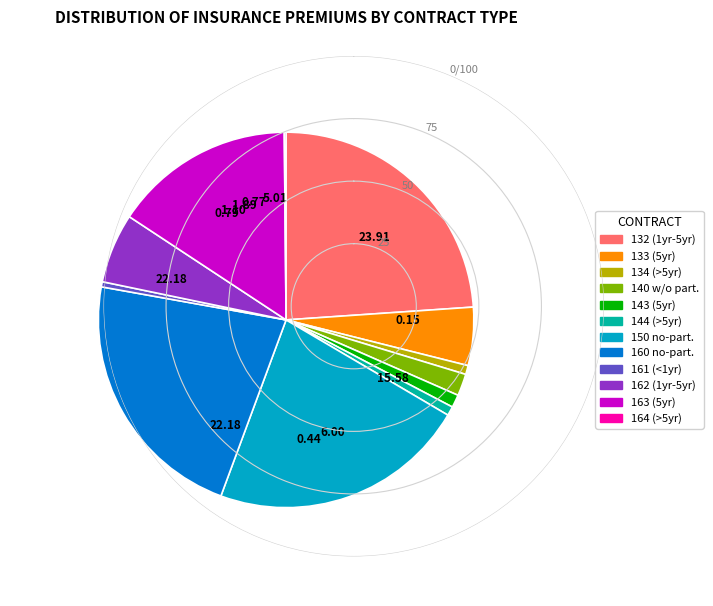

The 140 slice represents 2% of the pie. True or false?

True